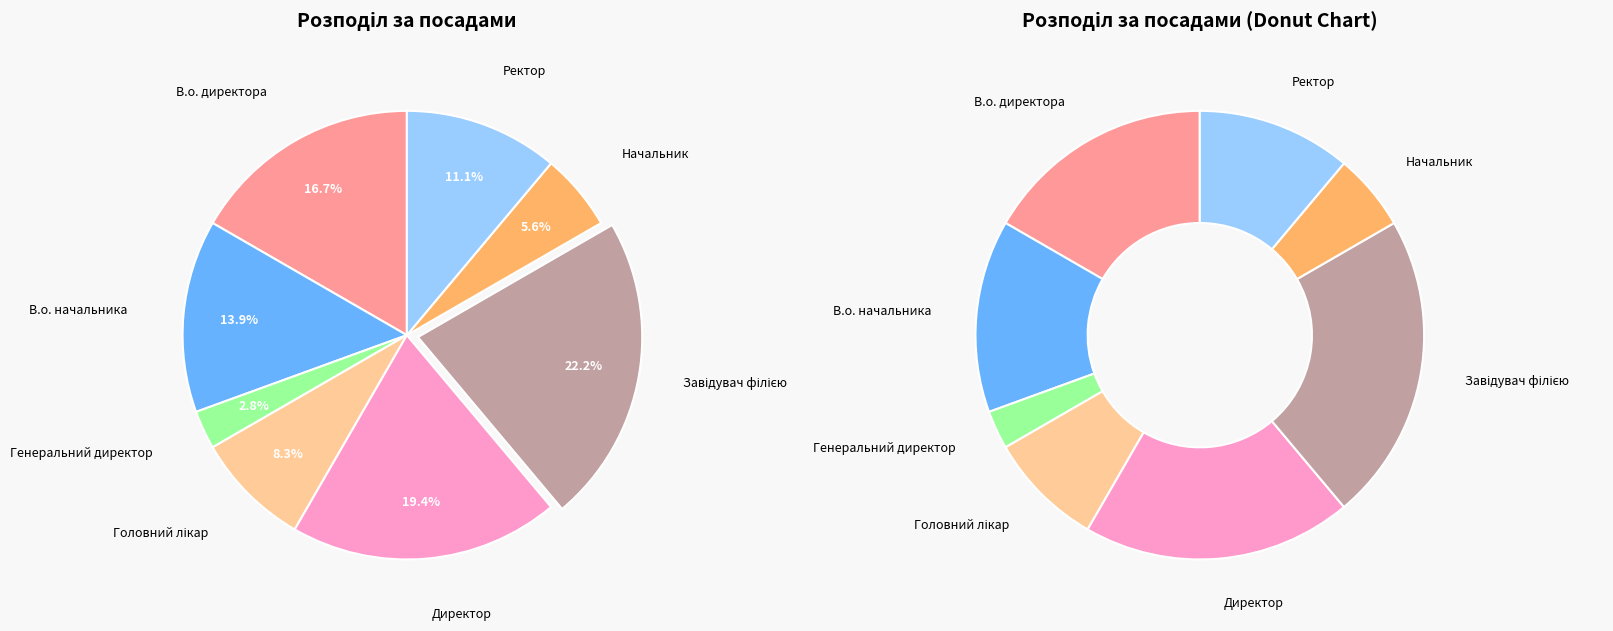

Which slice is the smallest?

Генеральний директор